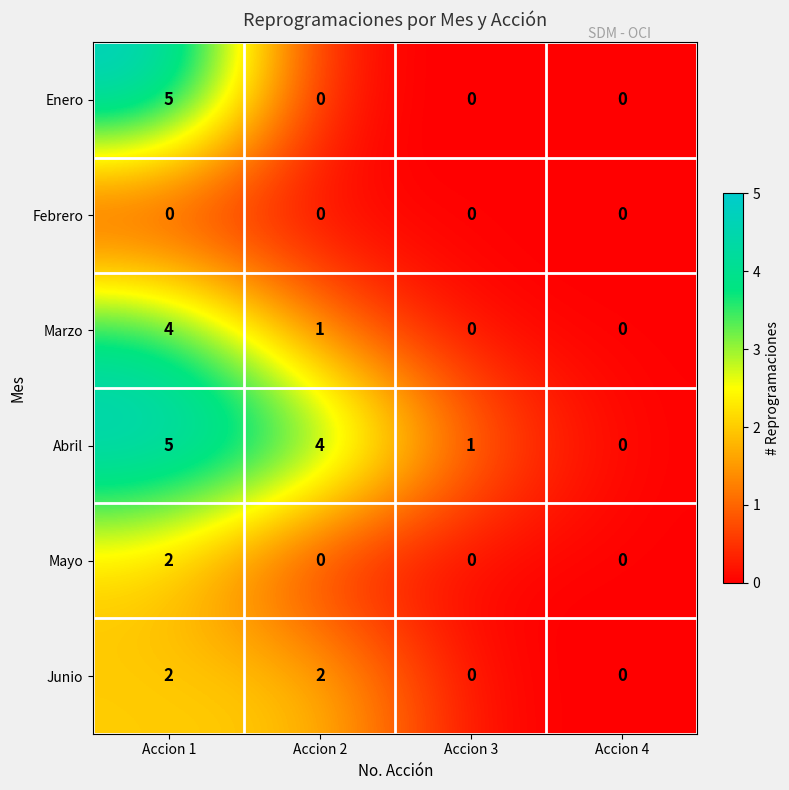

How many positive values does the Mayo series have?

1